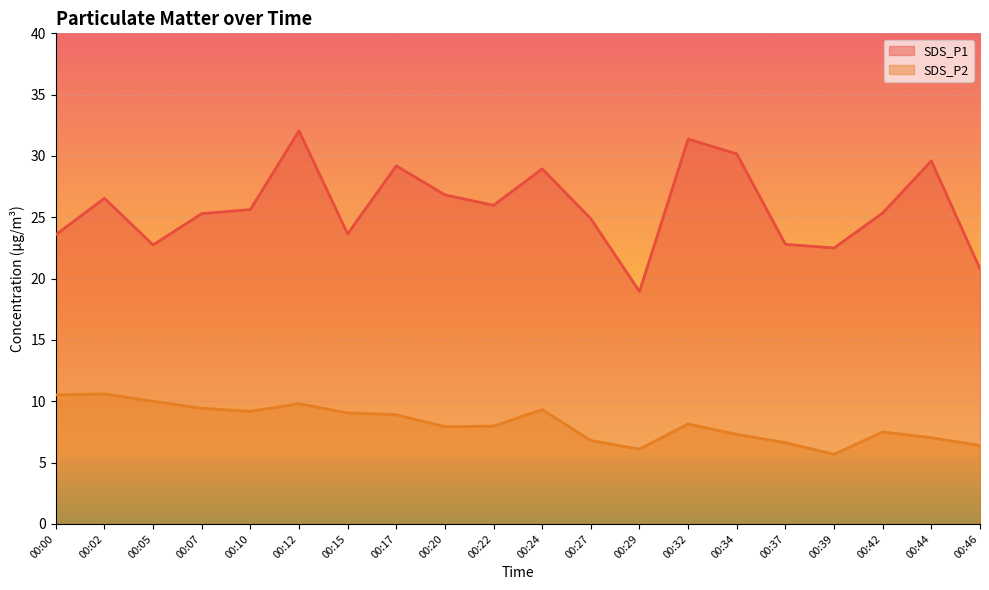

At which category is the sum across all series the highest?

00:12